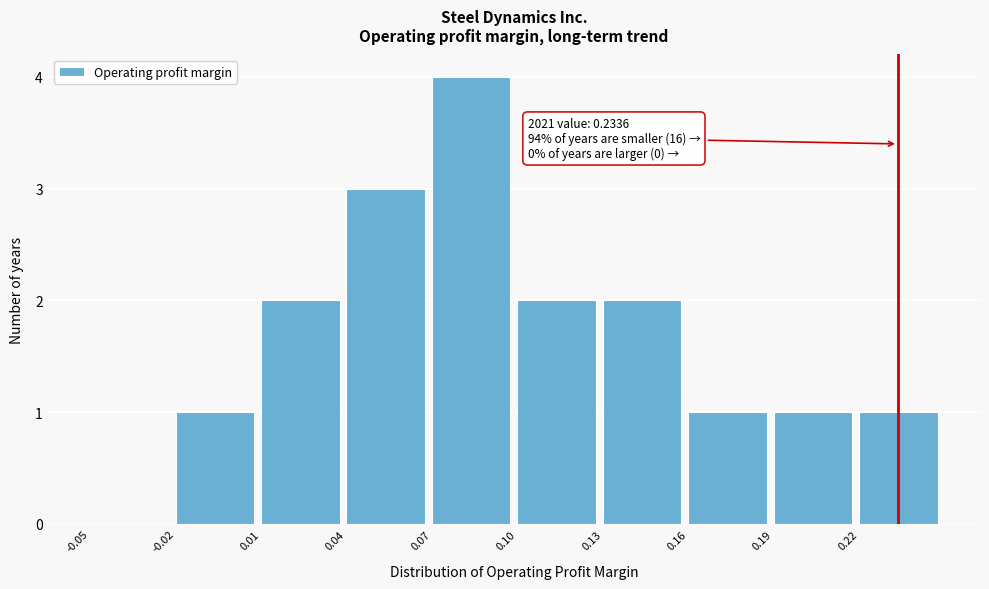

Which range on the x-axis has the tallest bar?

0.07 to 0.10